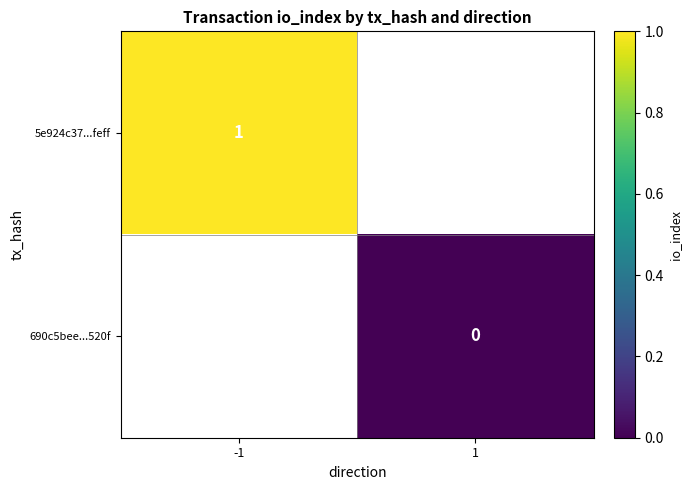

Between 1 and -1, which is larger?

-1